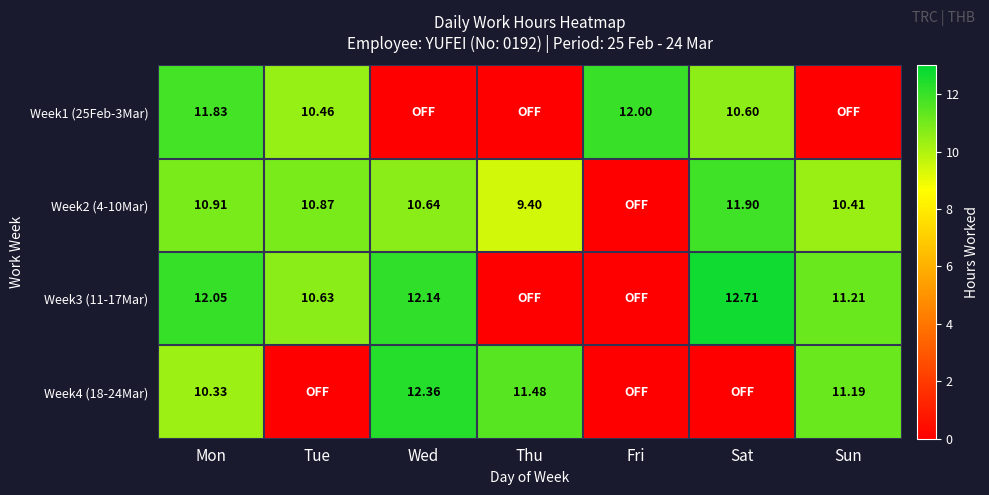

What is the sum of all Week3 (11-17Mar) values?

58.7